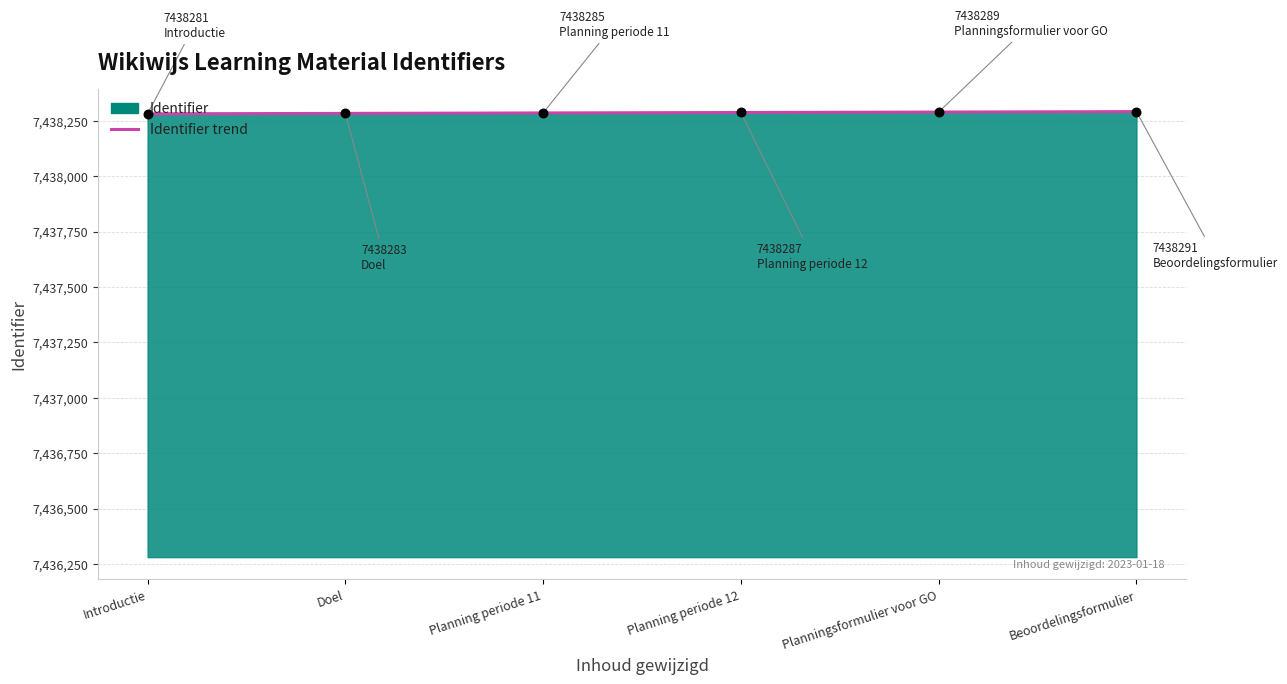

Between Planningsformulier voor GO and Planning periode 12, which is larger?

Planningsformulier voor GO